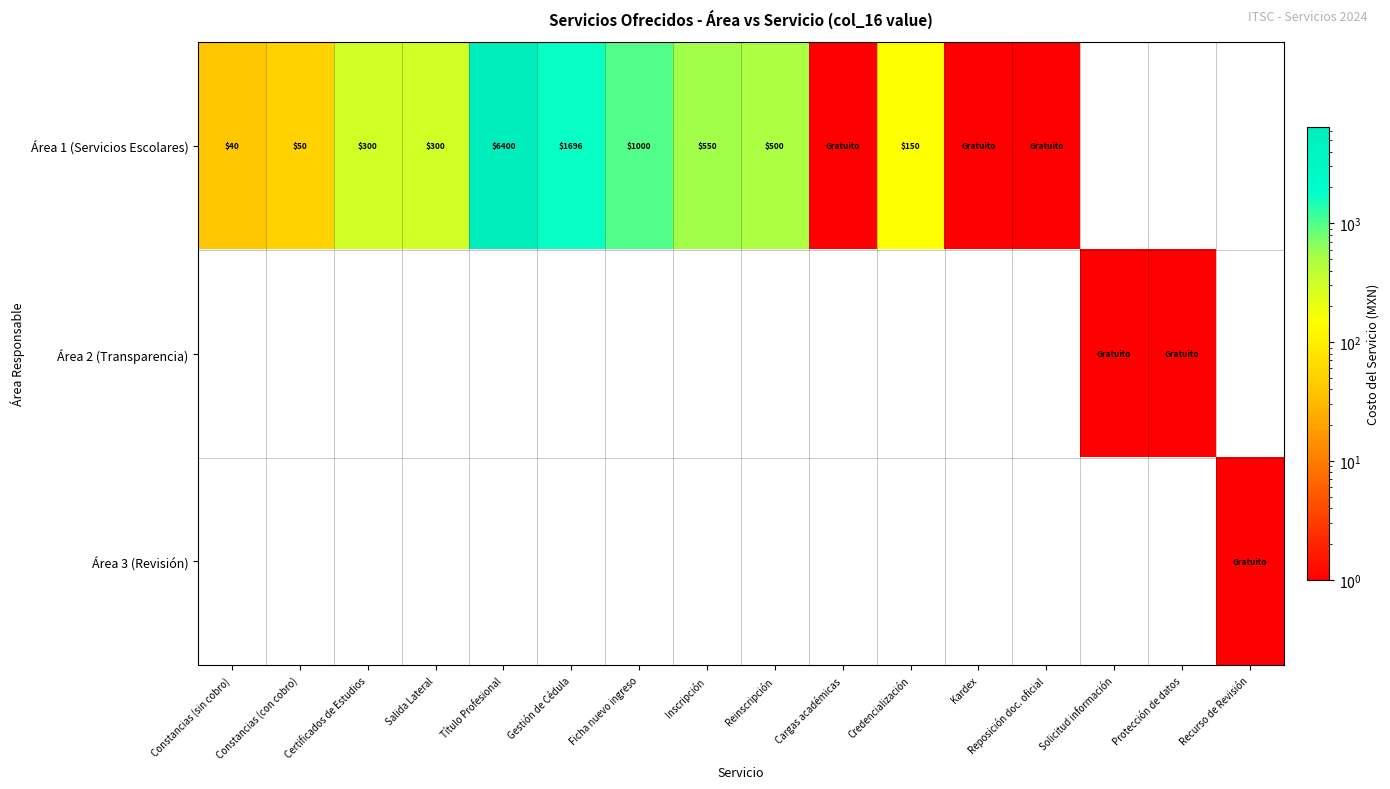

How many positive values does the Área 2 (Transparencia) series have?

2